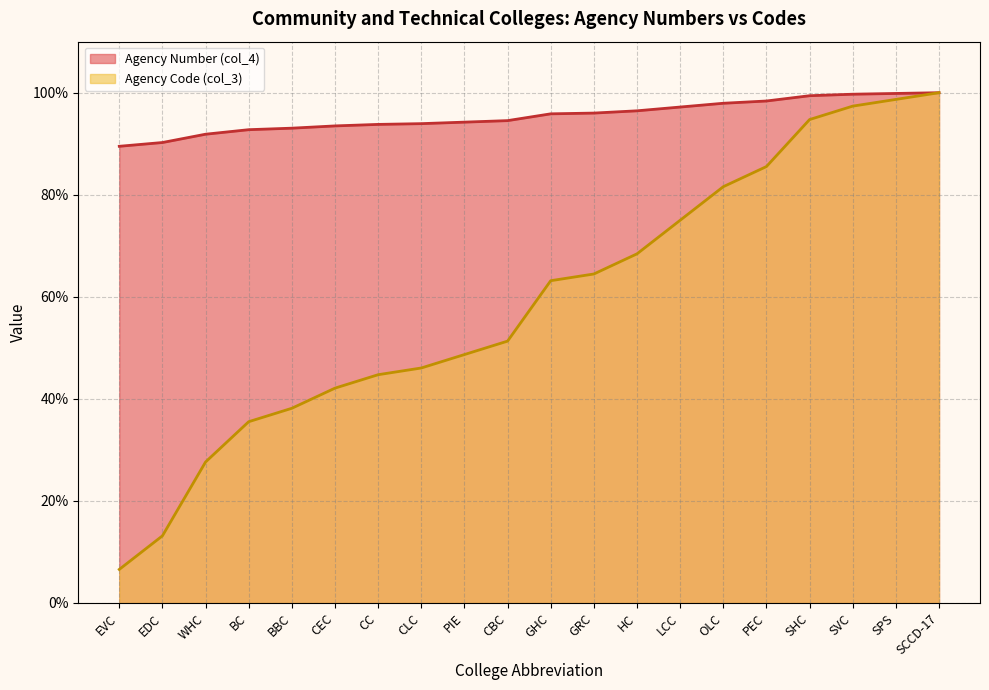

The value of Agency Code (col_3) at SCCD-17 is 134.7. True or false?

False